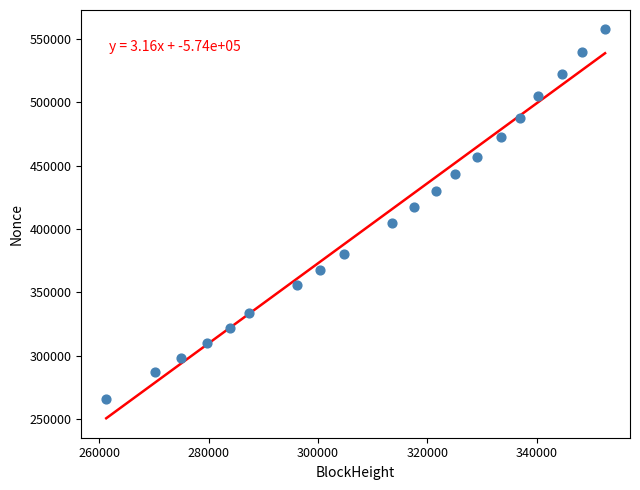

What is the range of X values (max minus min)?

91235